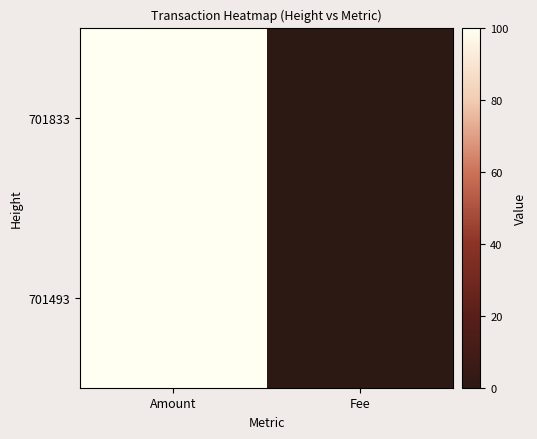

Reading left to right, extract all data points from this chart.

701833: Amount=99.9	Fee=0.1
701493: Amount=100.0	Fee=0.1